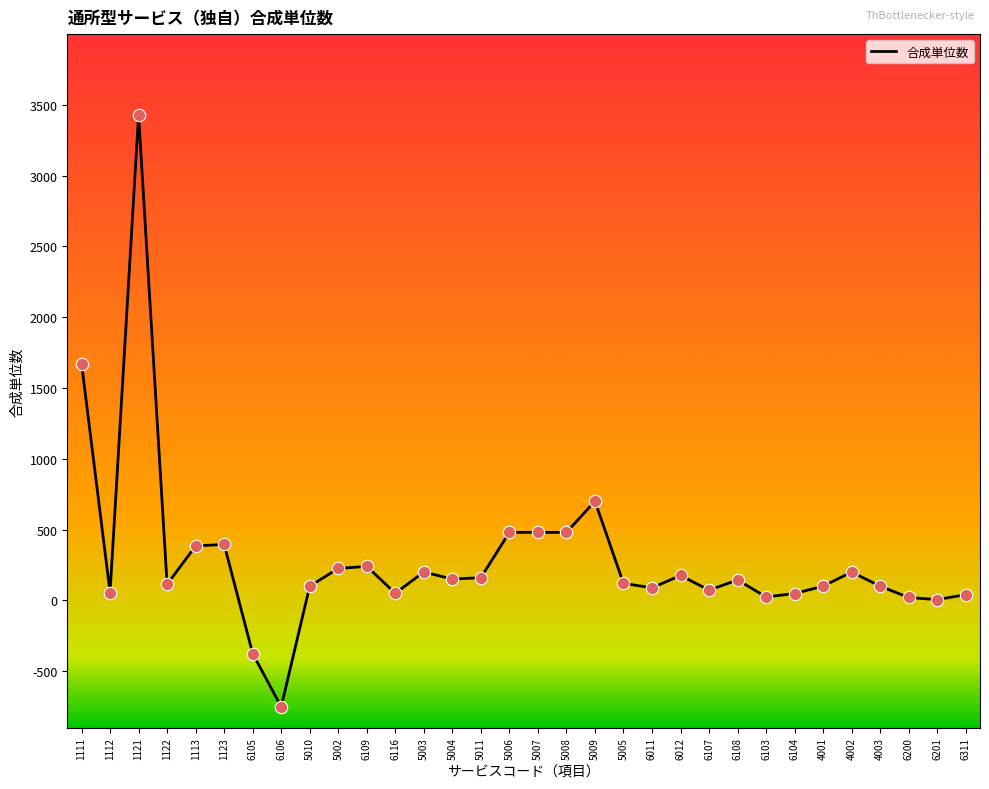

Approximately how many times larger is the value at 5010 compared to 5005?

0.8